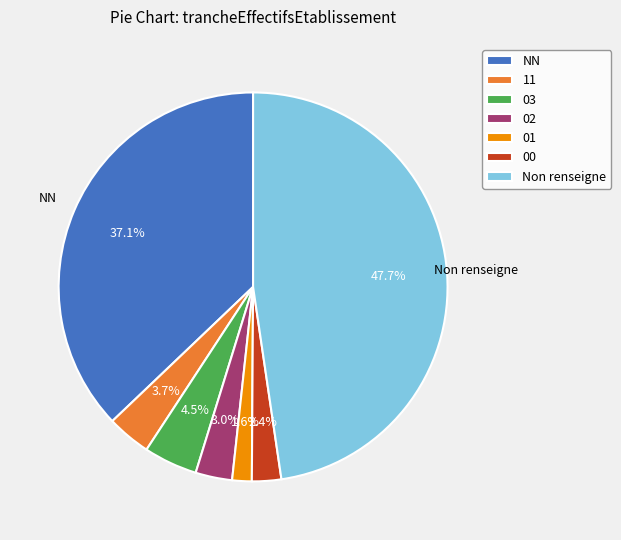

To the nearest percent, what is the difference between the largest and smallest slice percentages?

46%